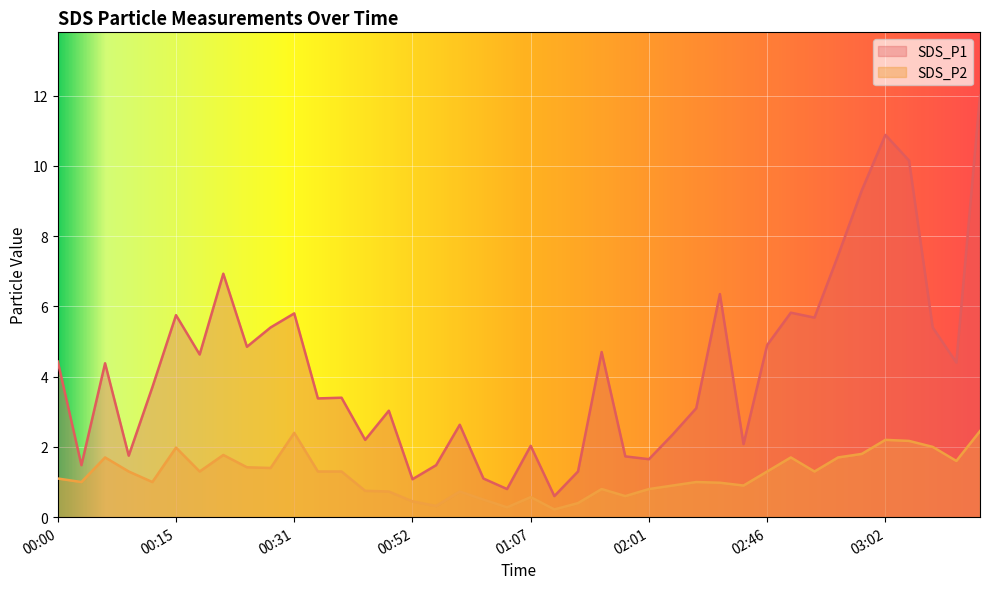

Reading left to right, what are all the values shown in this chart?

SDS_P1: 4.4	1.5	4.4	1.8	3.7	5.8	4.6	6.9	4.8	5.4	5.8	3.4	3.4	2.2	3.0	1.1	1.5	2.6	1.1	0.8	2.0	0.6	1.3	4.7	1.7	1.6	2.4	3.1	6.3	2.1	4.9	5.8	5.7	7.5	9.3	10.9	10.2	5.4	4.4	12.0
SDS_P2: 1.1	1.0	1.7	1.3	1.0	2.0	1.3	1.8	1.4	1.4	2.4	1.3	1.3	0.8	0.7	0.5	0.3	0.7	0.5	0.3	0.6	0.2	0.4	0.8	0.6	0.8	0.9	1.0	1.0	0.9	1.3	1.7	1.3	1.7	1.8	2.2	2.2	2.0	1.6	2.5